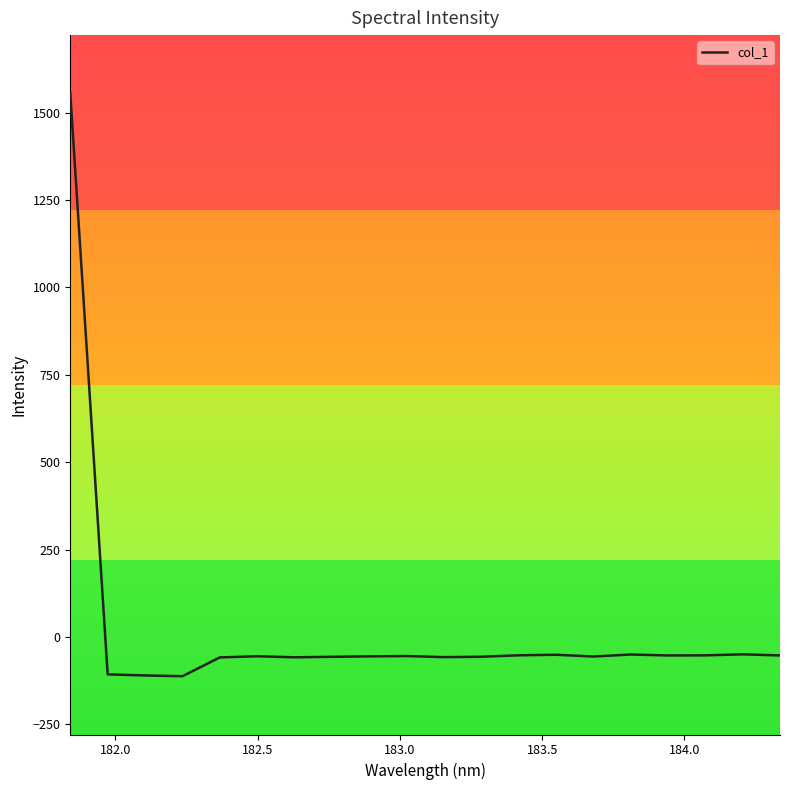

What is the difference between the maximum and minimum values?

1666.7